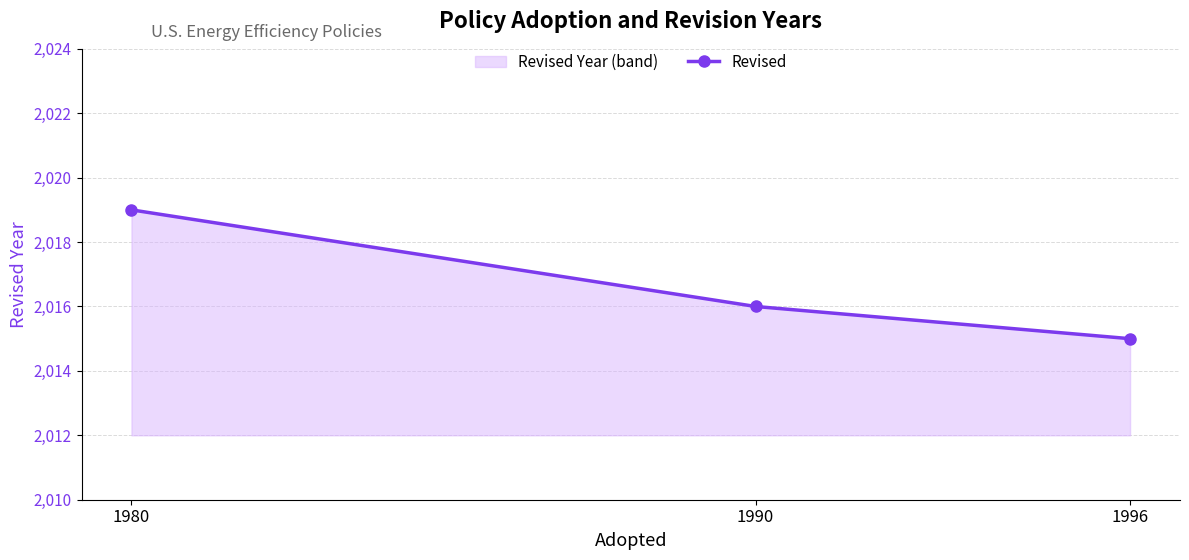

List the labels in order of value, largest first.

1980, 1990, 1996